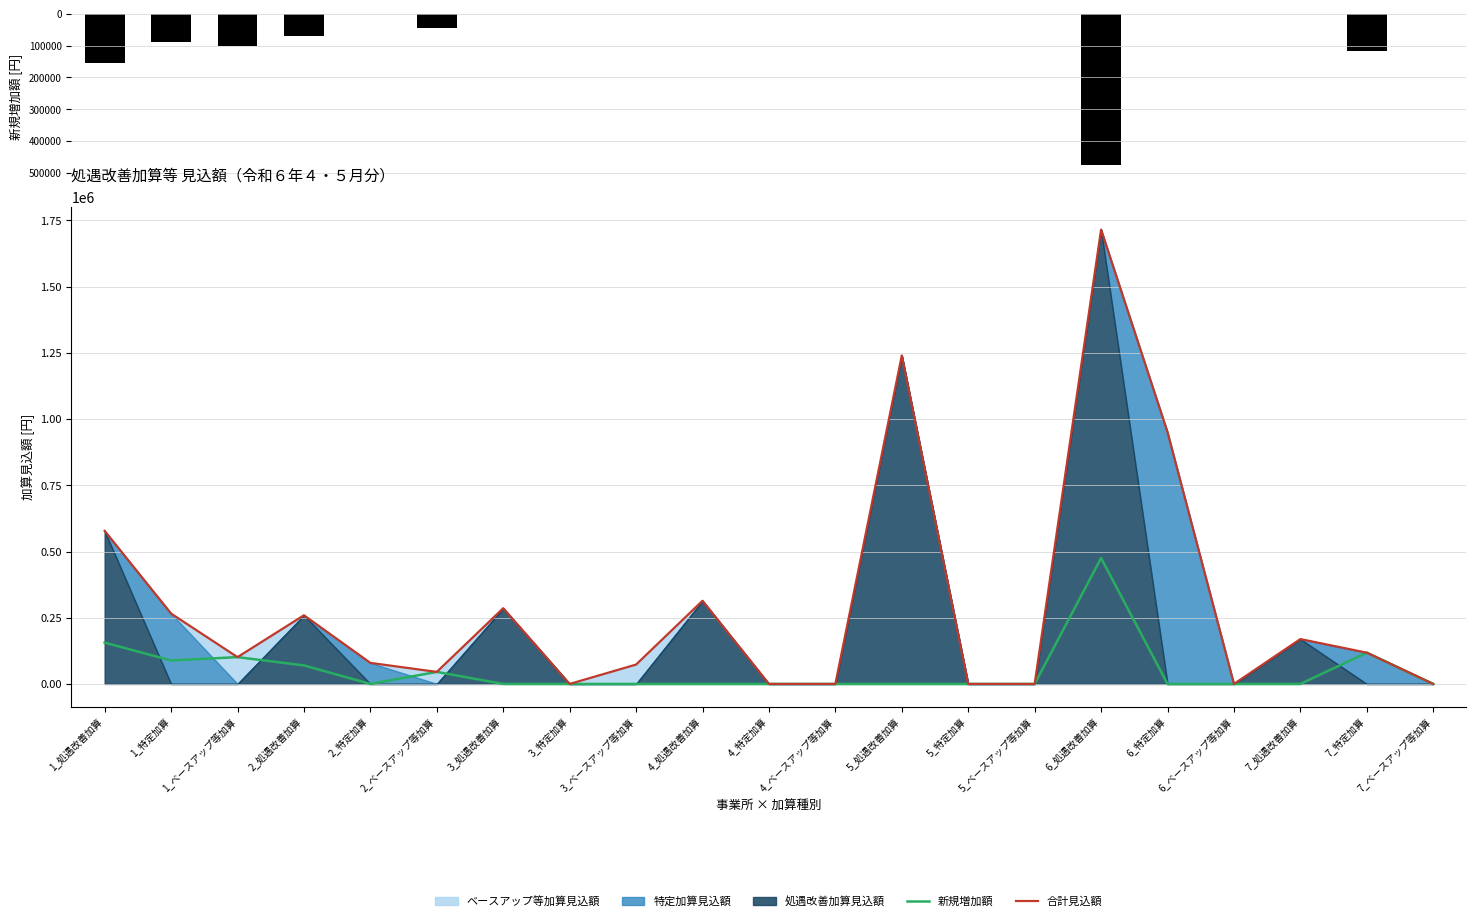

Is the value of 合計見込額 at 2_ベースアップ等加算 greater than the value of 新規増加額 at 7_ベースアップ等加算?

Yes